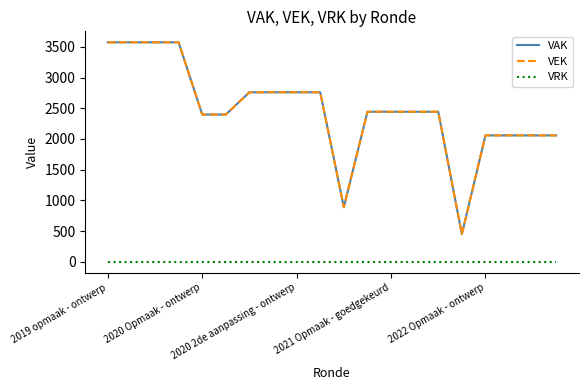

What is the minimum value for VEK?

449